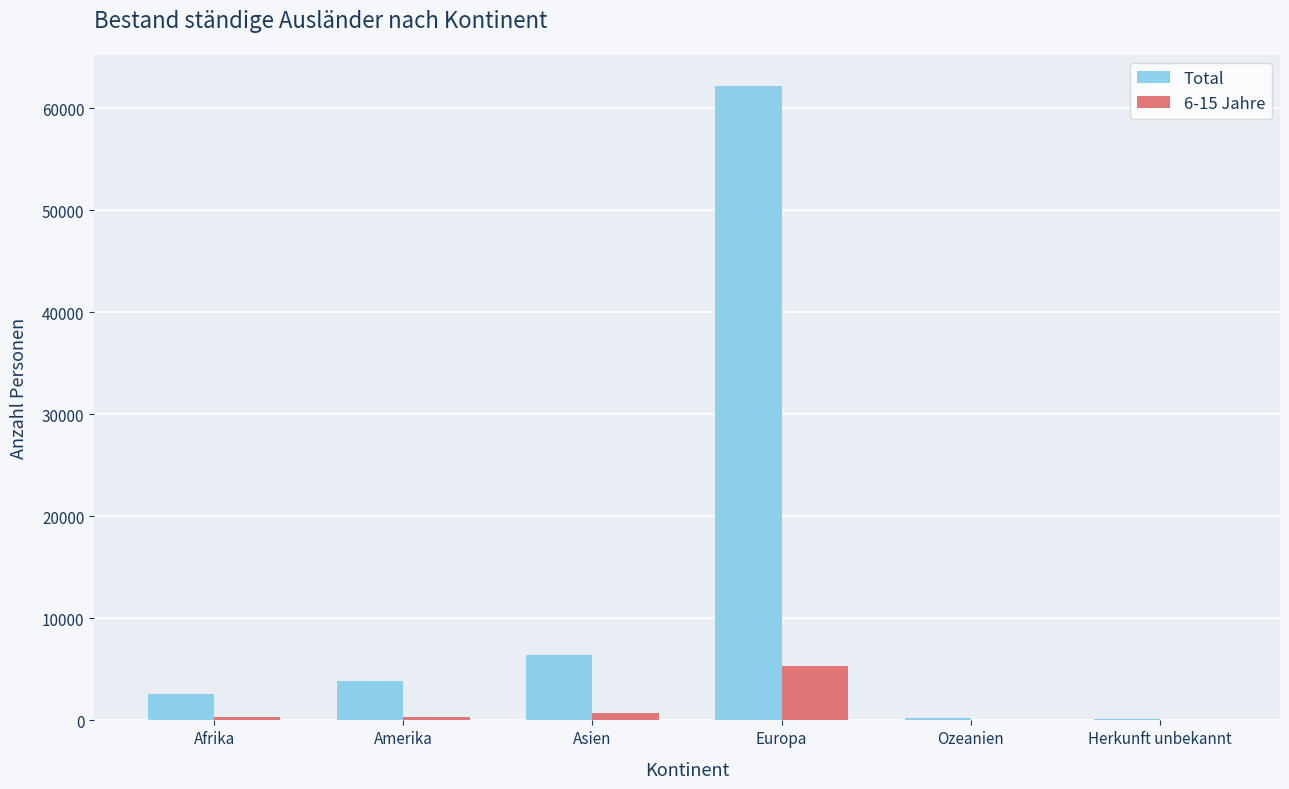

Which series has the largest total across all categories?

Total